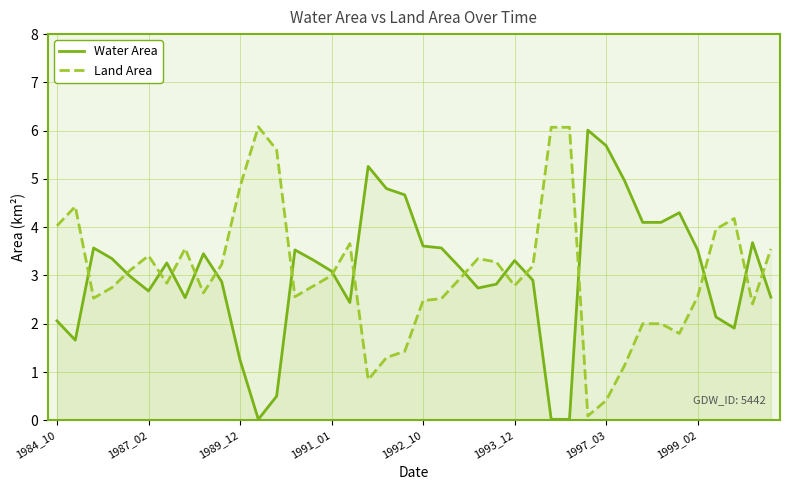

How many lines are shown in the chart?

2